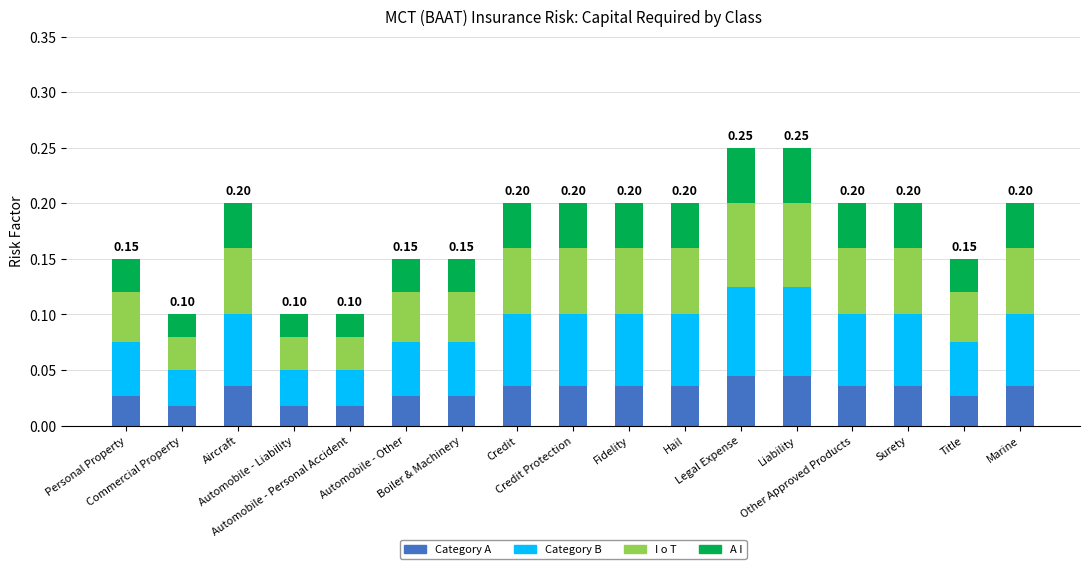

Are the bars grouped side by side (vs. stacked)?

No